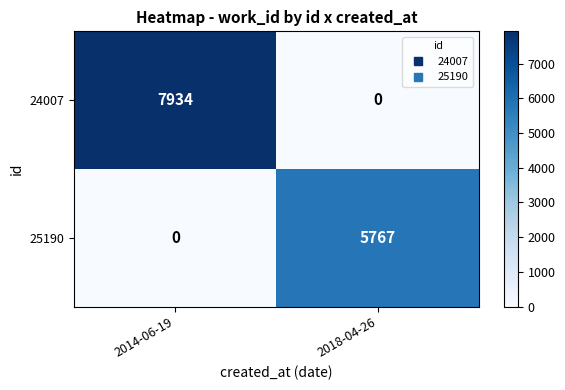

What is the difference between the maximum and minimum values in the 25190 series?

5767